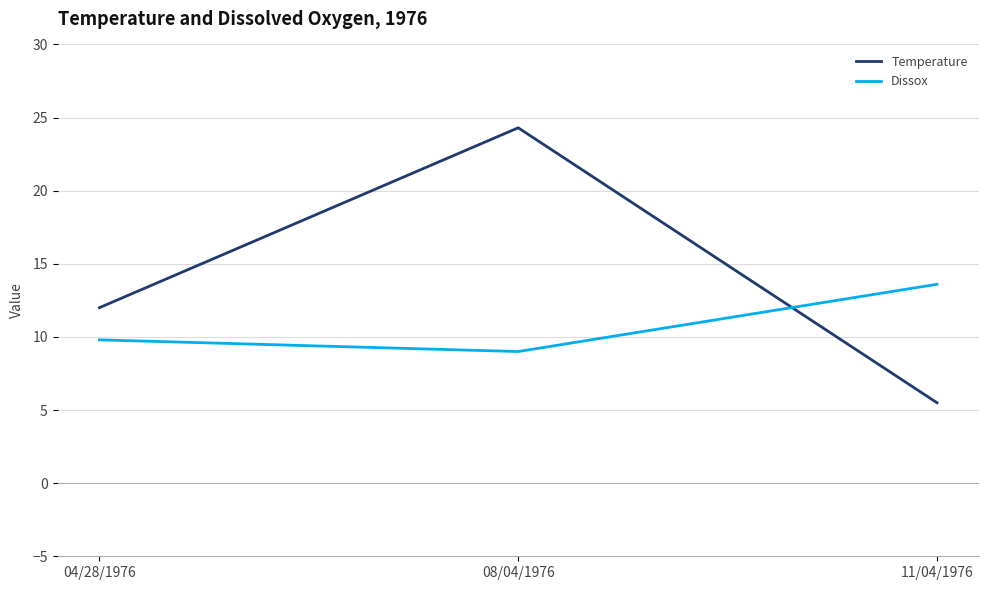

What is the difference between the maximum and minimum values in the Dissox series?

4.6